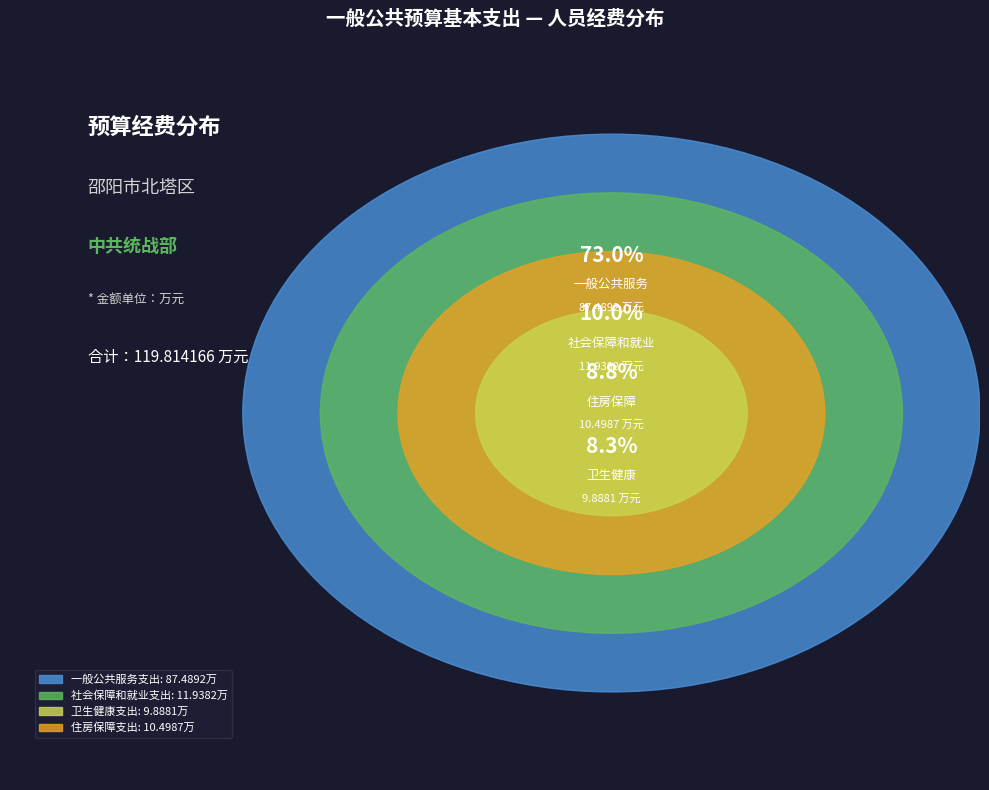

What is the change in value from 卫生健康支出 to 住房保障支出?

+0.6